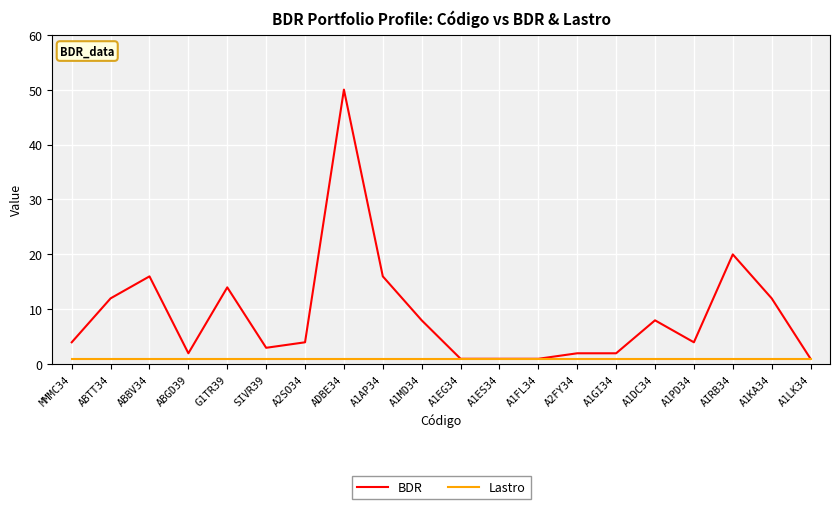

Rank the series by their average value, from highest to lowest.

BDR, Lastro